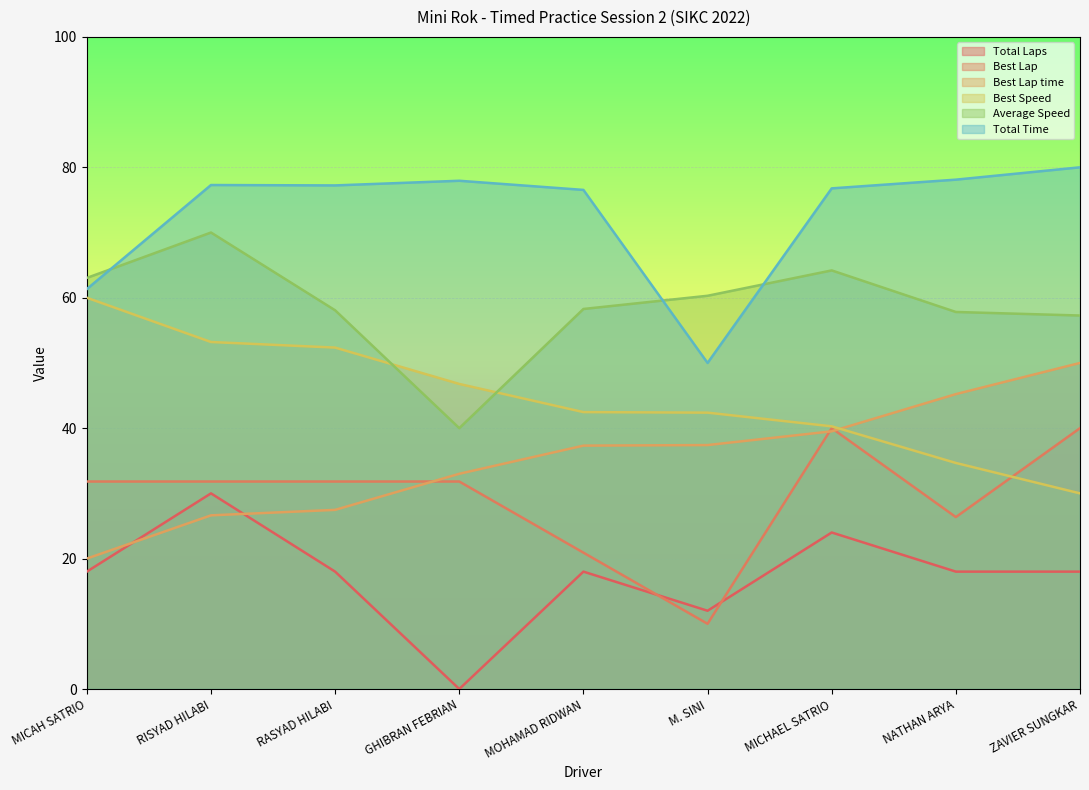

What position from the right is NATHAN ARYA?

2